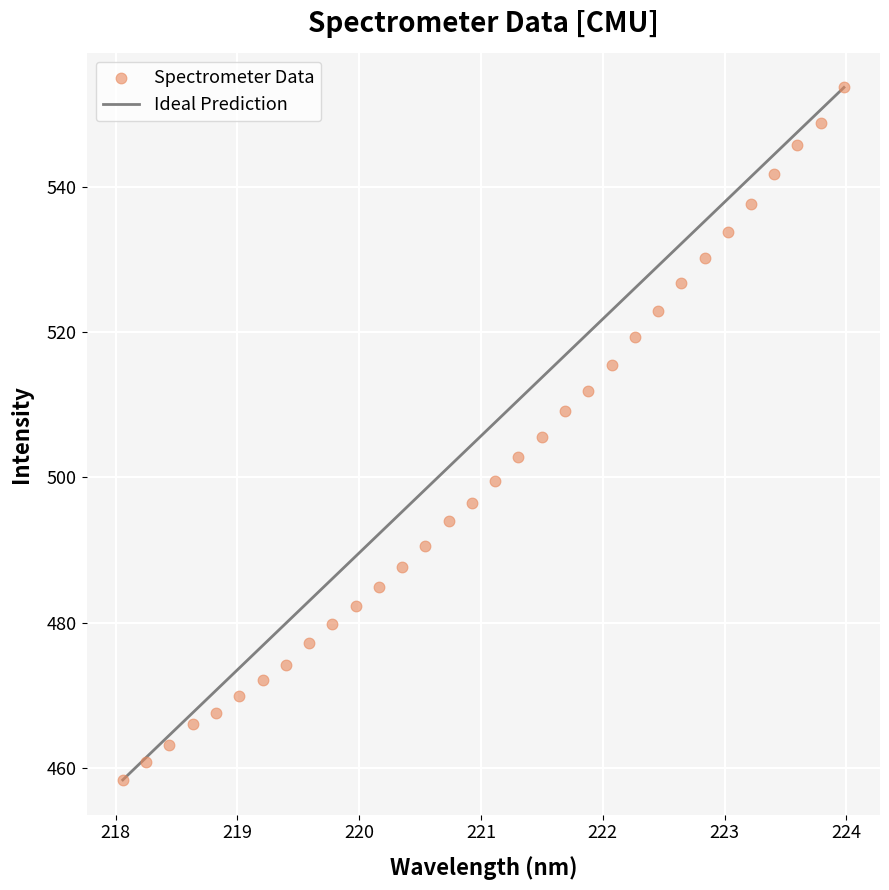

What is the range of X values (max minus min)?

5.9